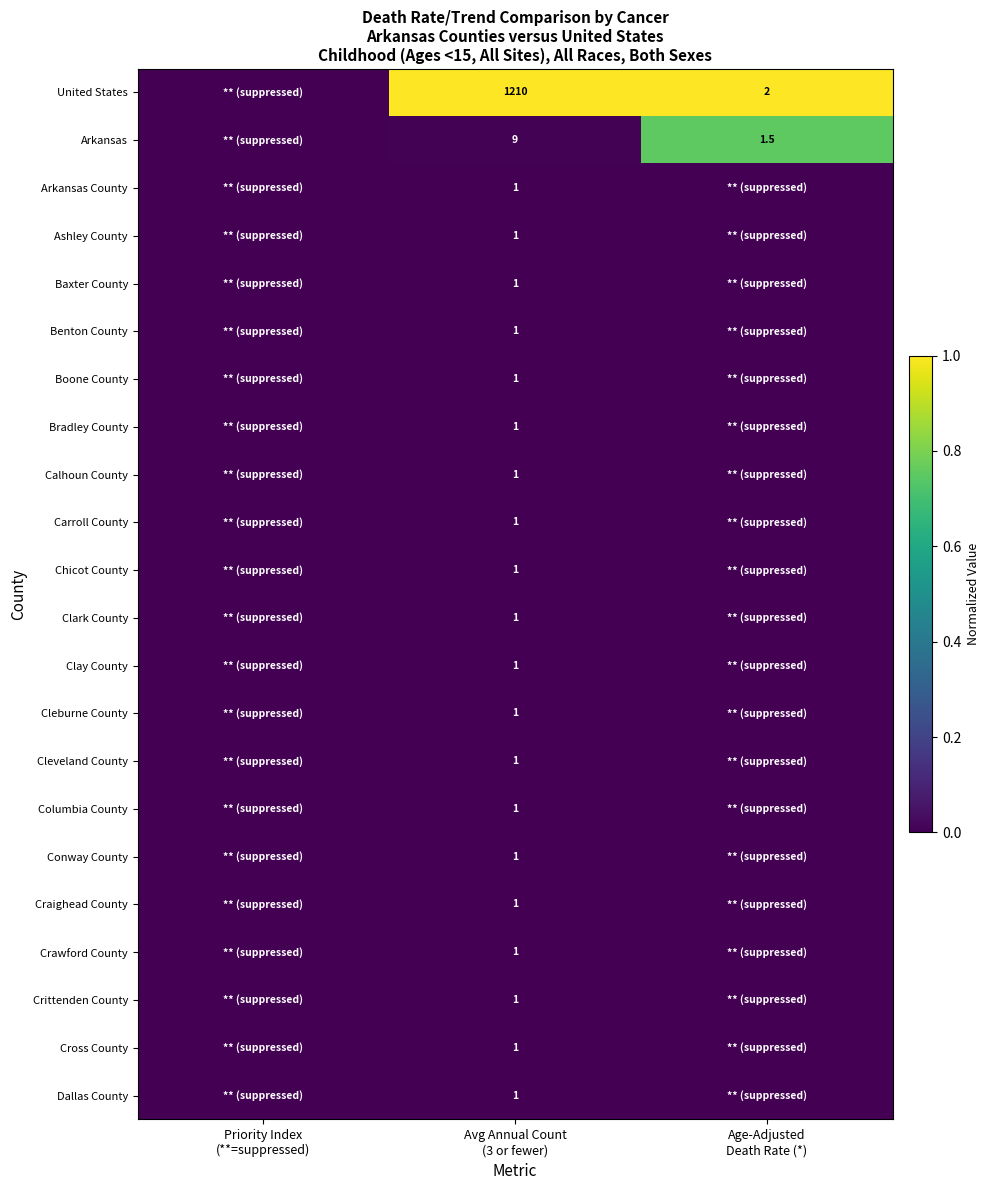

Is it true that Arkansas equals 0.0 at Avg Annual Count (3 or fewer)?

True